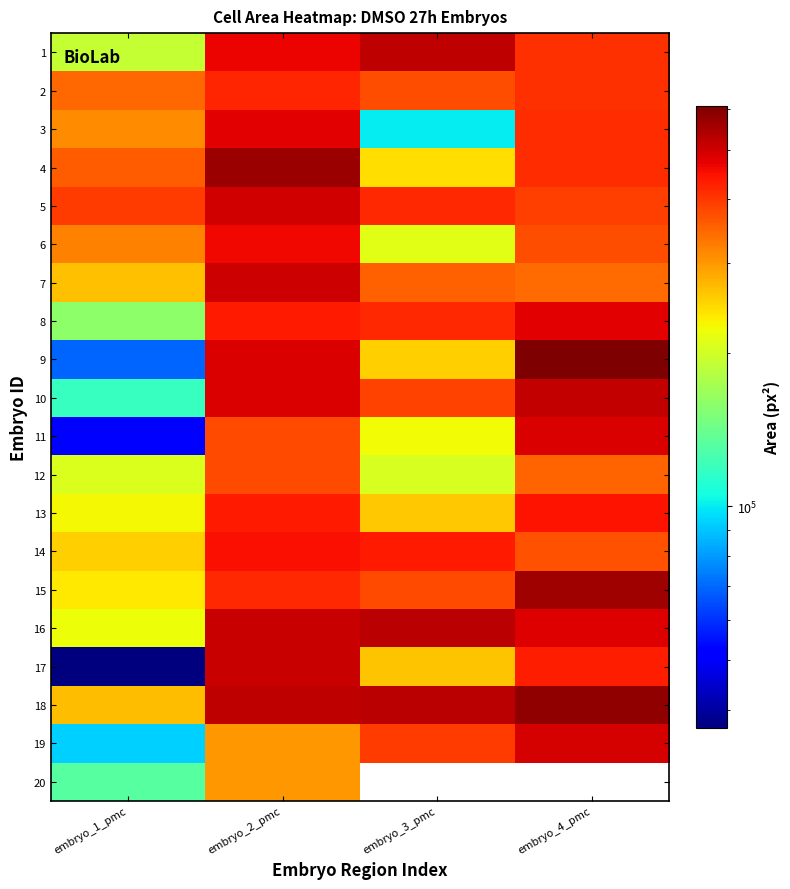

Which category has the lowest value in the 18 series?

embryo_1_pmc